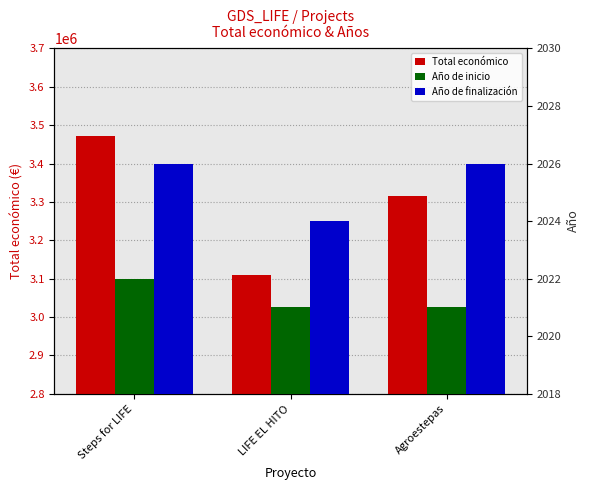

What is the difference between the highest and lowest values at Steps for LIFE?

3470193